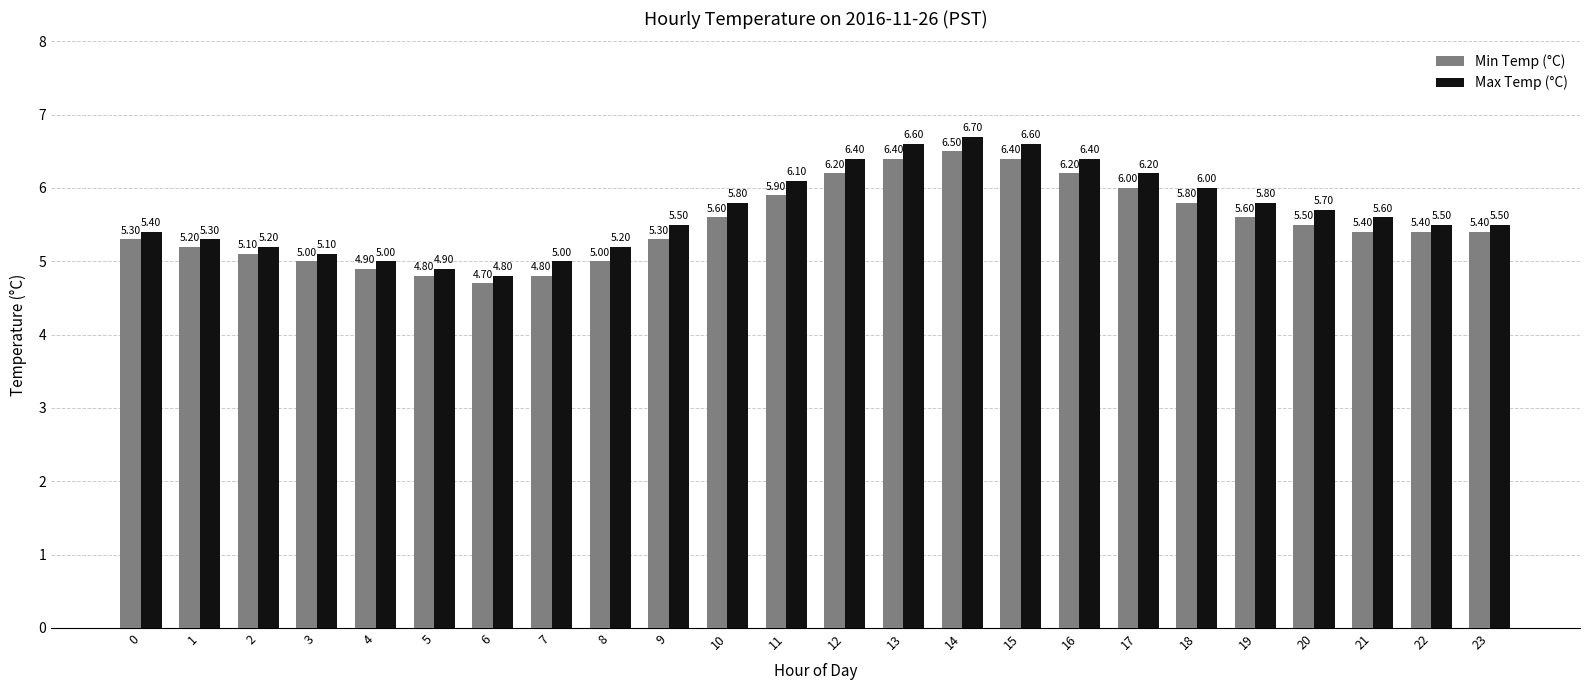

Between 1 and 8, which series saw the biggest shift?

Min Temp (°C)